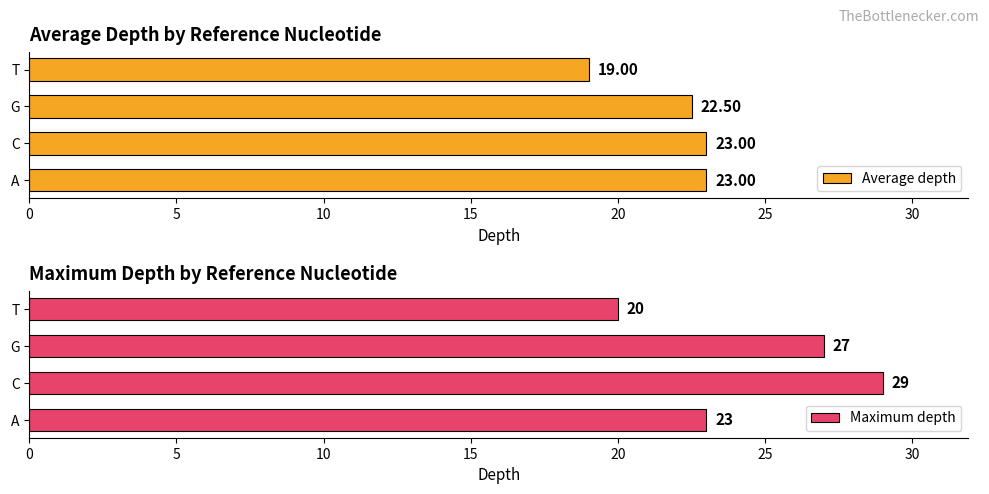

Which series has the largest total across all categories?

Maximum depth